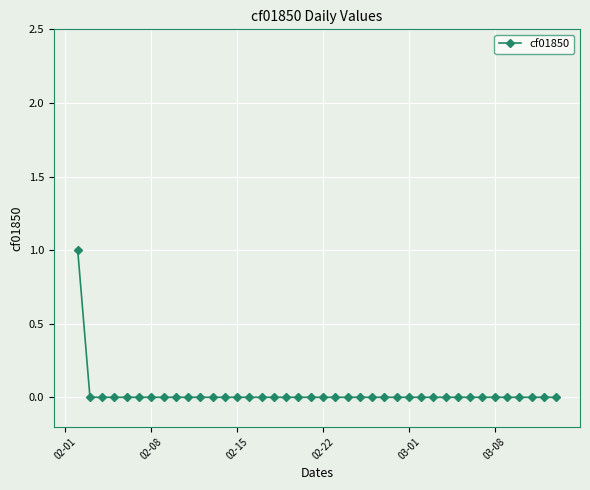

At which label is the value closest to 0?

02-08